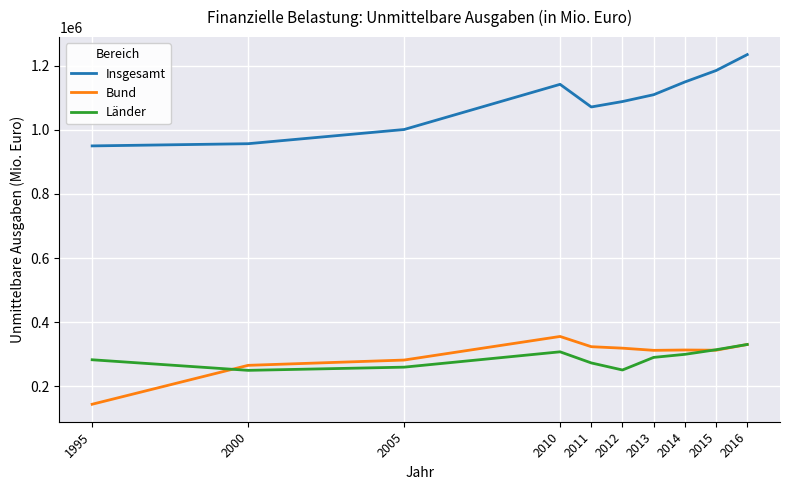

What is the smallest value displayed?

143486.9